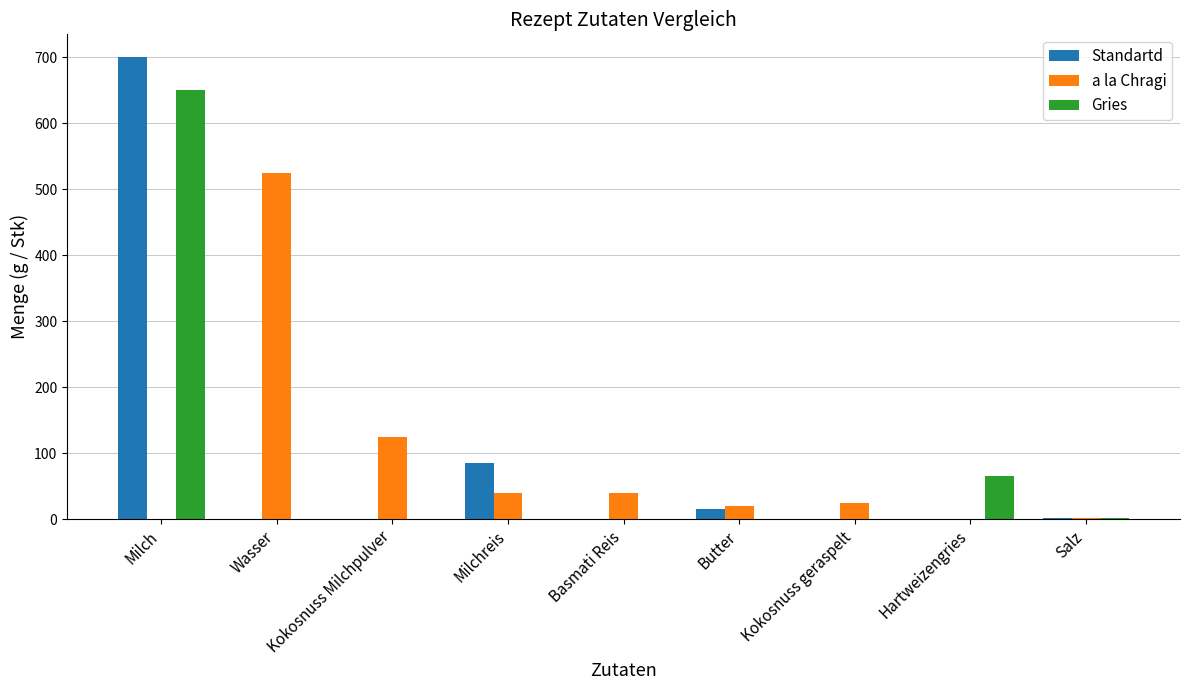

What is the average value of the Gries series?

80